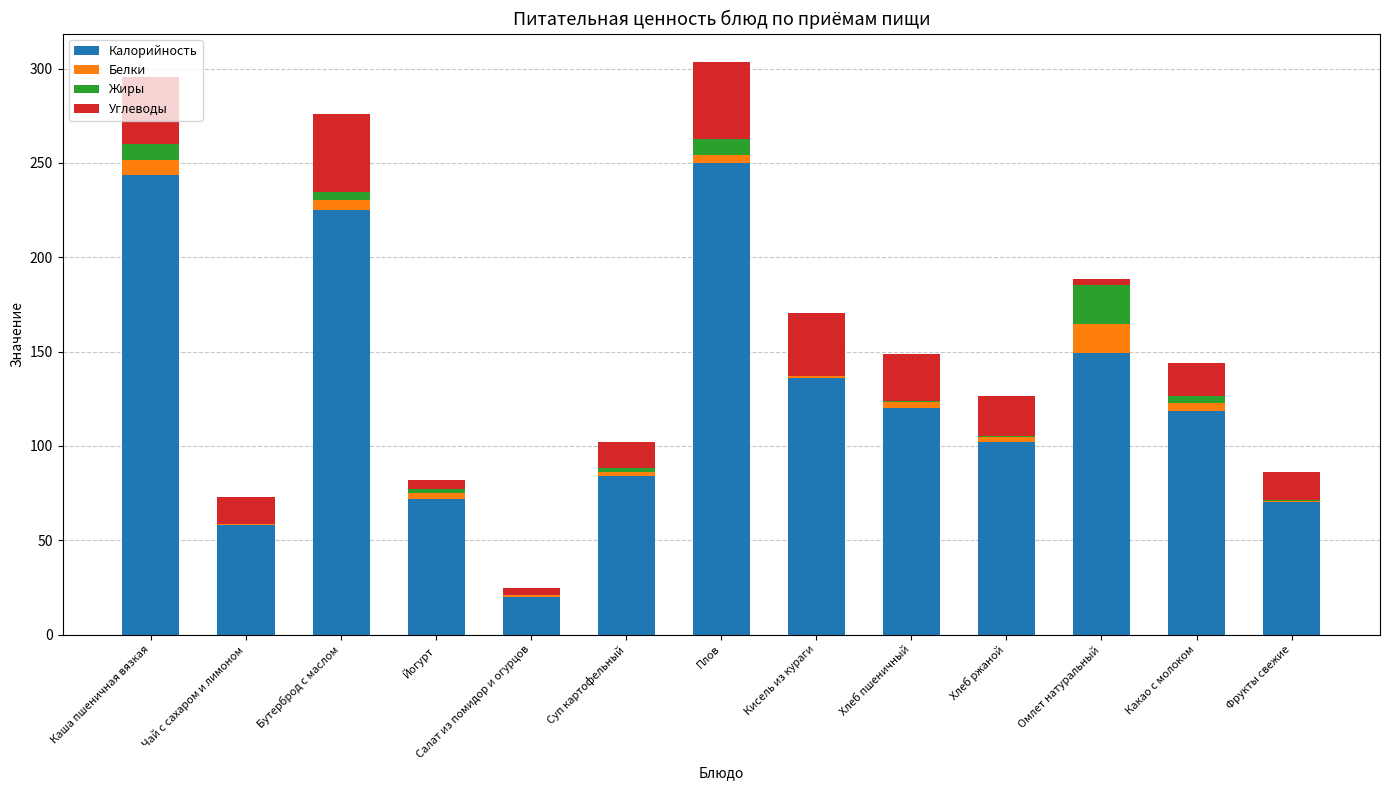

What is the total value across all series at Каша пшеничная вязкая?

295.6